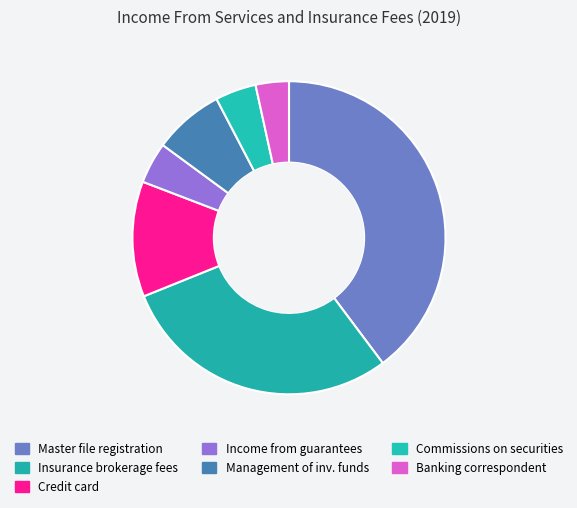

Count the number of slices in the pie.

7